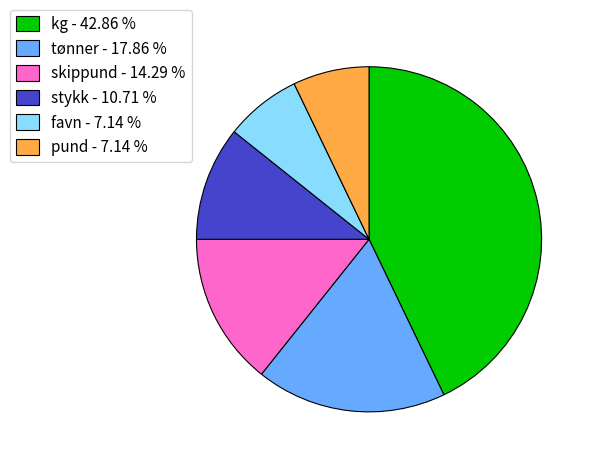

Count the number of slices in the pie.

6